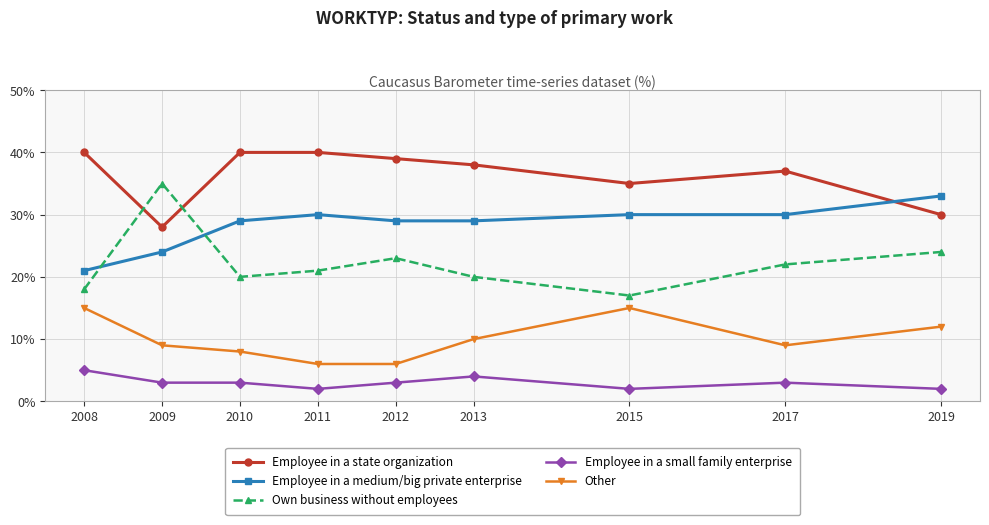

Which series has the largest range (max minus min)?

Own business without employees